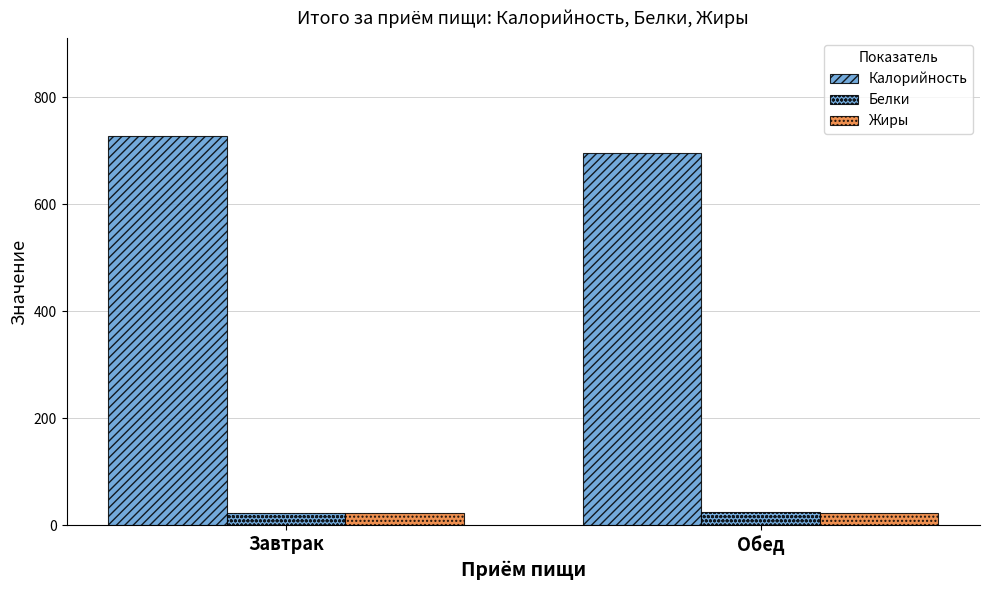

Which category has the lowest value across all series?

Завтрак